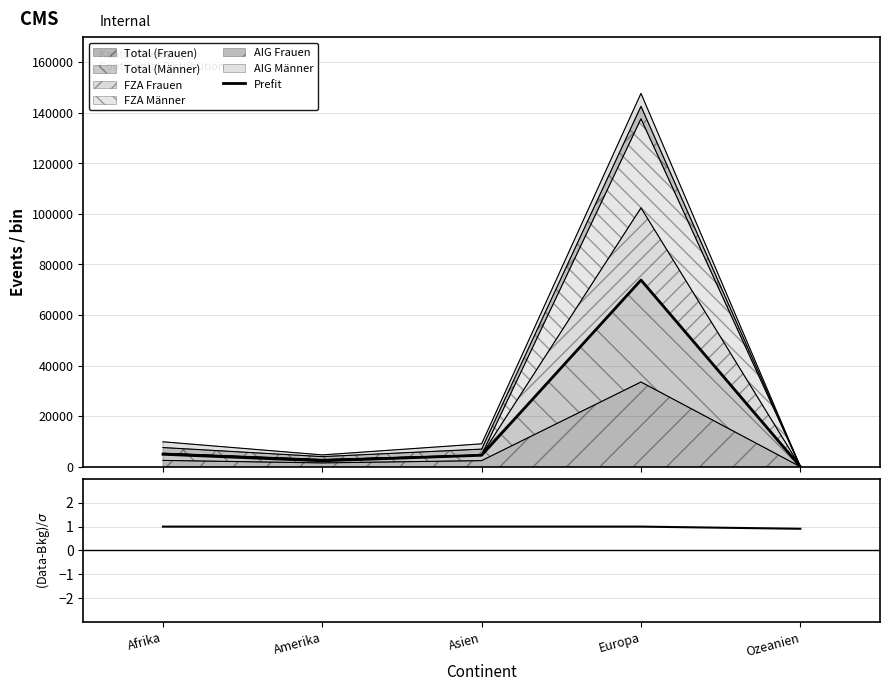

At which label does Prefit reach its peak?

Europa